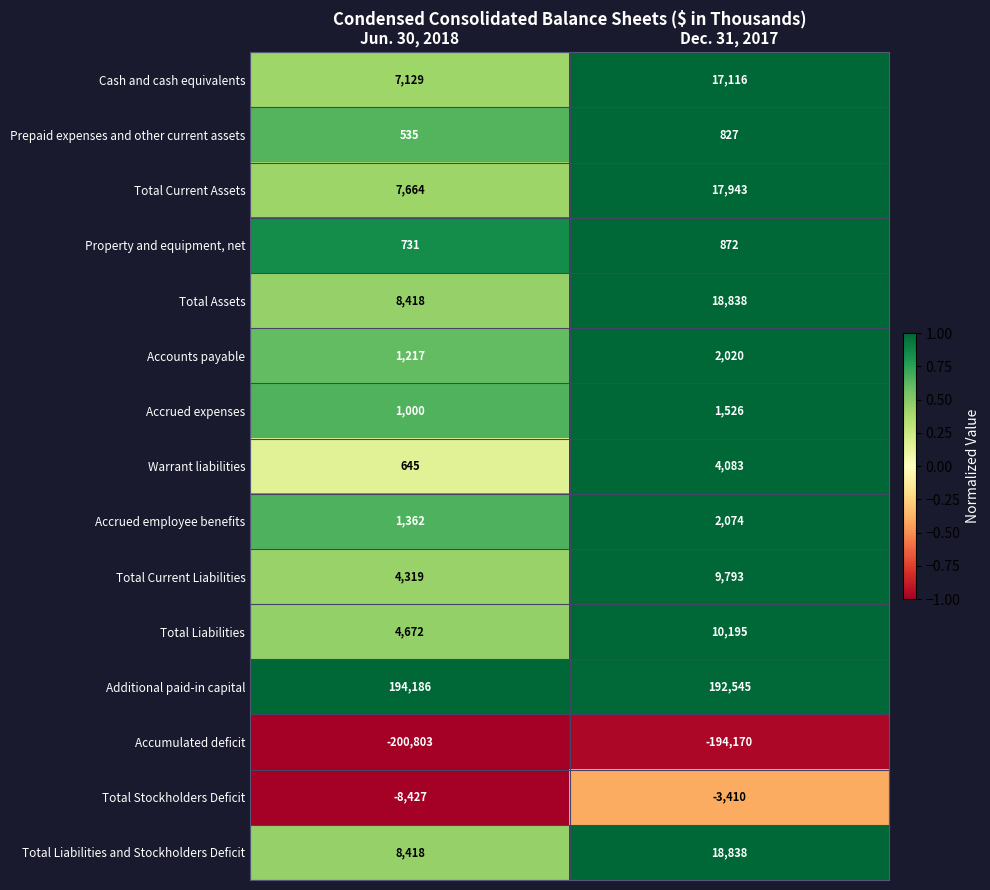

What is the greatest value displayed?

194186